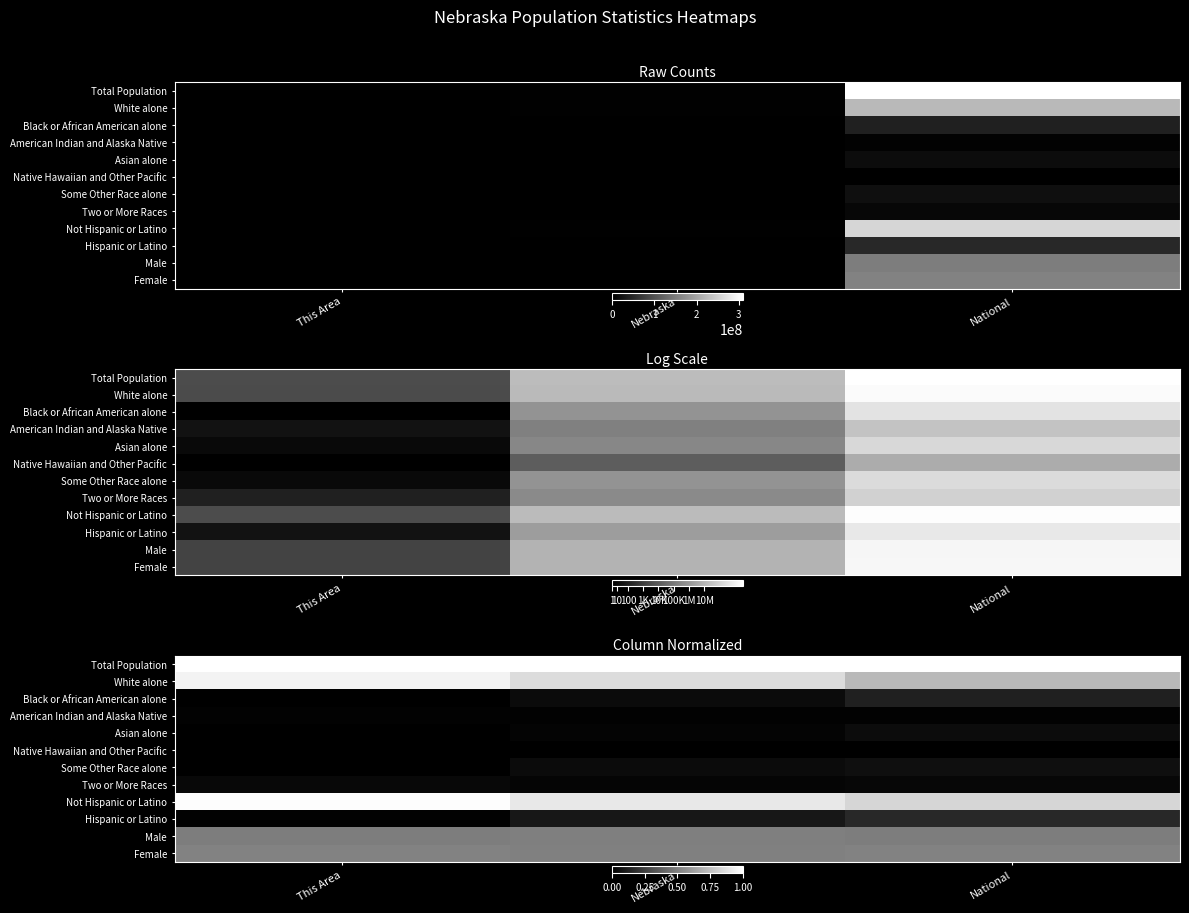

What is the difference between the highest and lowest values at This Area?

1.0